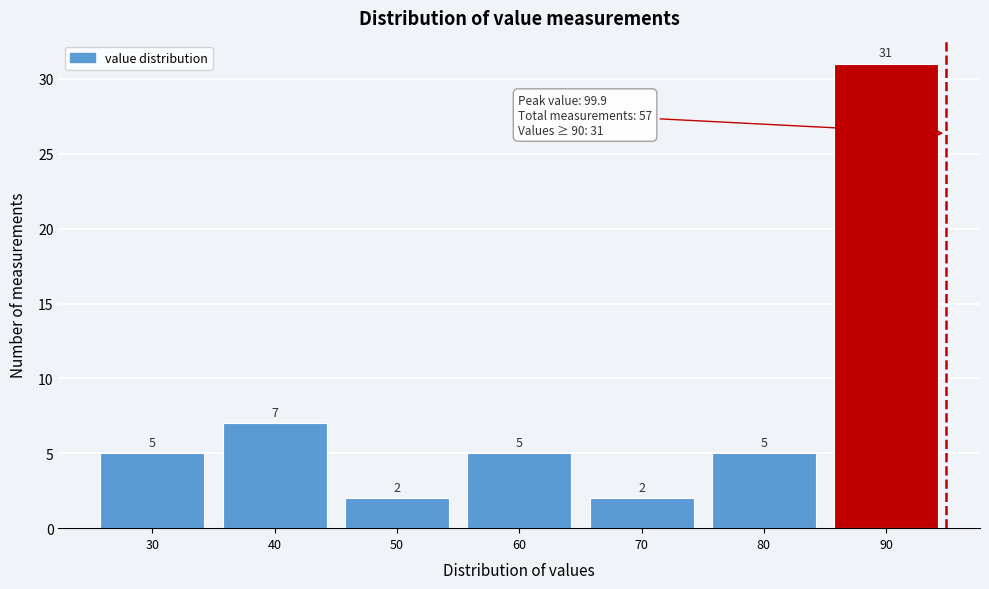

Reading right to left, transcribe all the data shown in this chart.

31	5	2	5	2	7	5